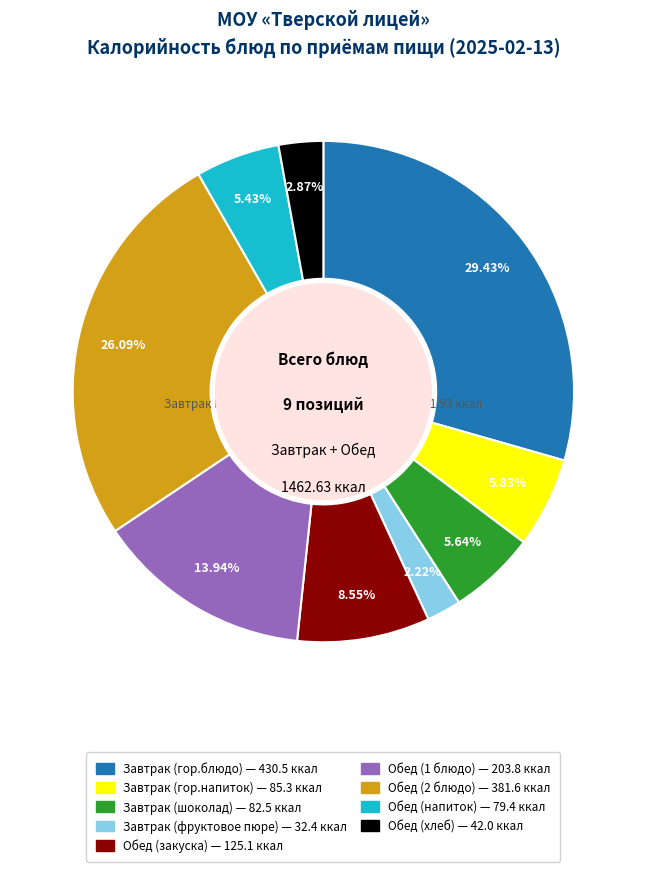

Which slice is the largest?

Завтрак (гор.блюдо)